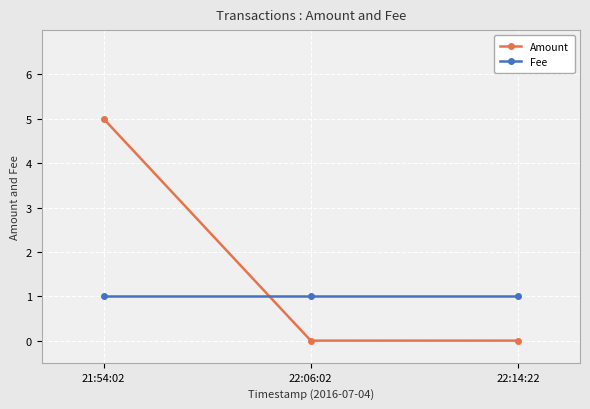

What is the total value across all series at 22:06:02?

1